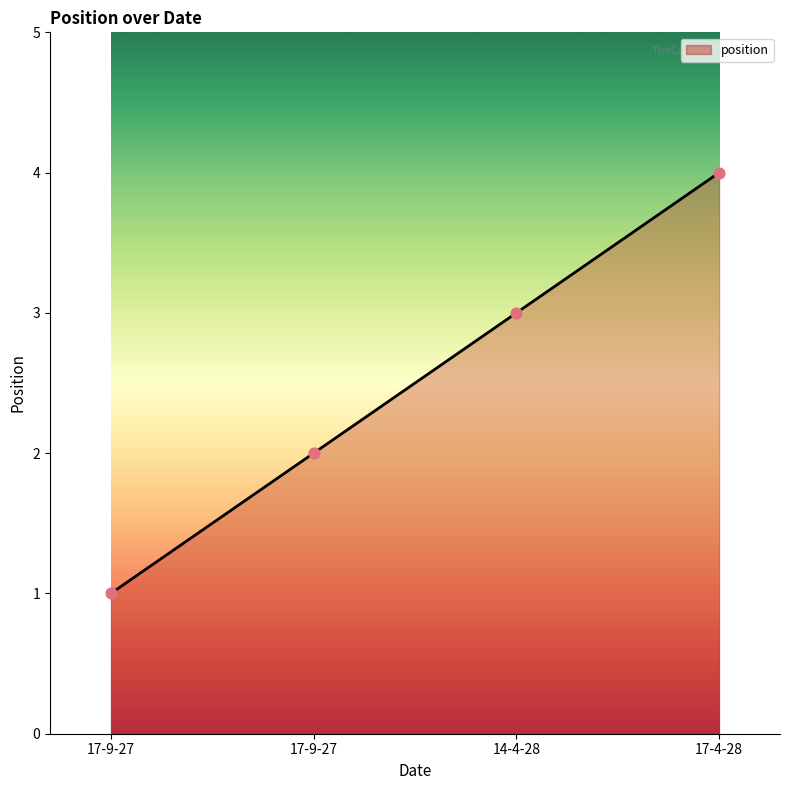

How many lines are shown in the chart?

1